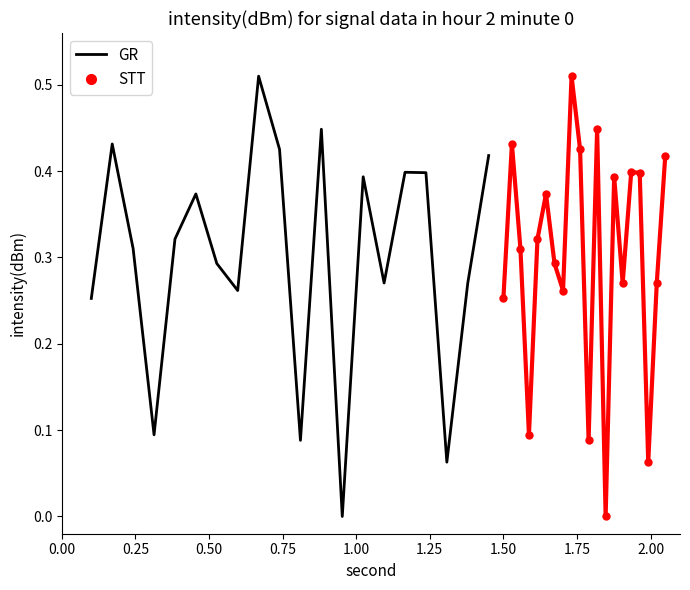

Count the number of categories in the chart.

20